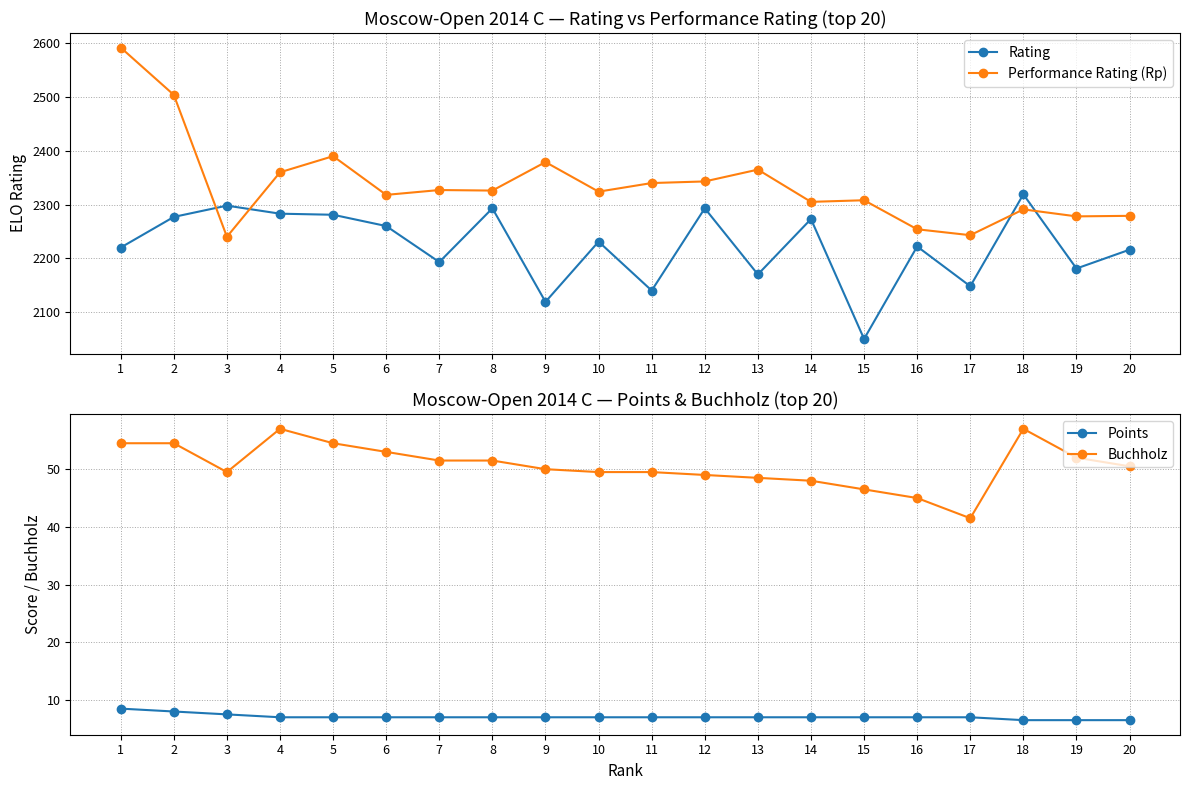

Reading right to left, list all the values displayed in this chart.

Rating: 2216.0	2181.0	2319.0	2148.0	2222.0	2050.0	2273.0	2170.0	2293.0	2140.0	2231.0	2119.0	2293.0	2193.0	2260.0	2281.0	2283.0	2298.0	2277.0	2220.0
Performance Rating (Rp): 2279.0	2278.0	2291.0	2243.0	2254.0	2308.0	2305.0	2365.0	2343.0	2340.0	2324.0	2379.0	2326.0	2327.0	2318.0	2390.0	2360.0	2240.0	2504.0	2592.0
Points: 6.5	6.5	6.5	7.0	7.0	7.0	7.0	7.0	7.0	7.0	7.0	7.0	7.0	7.0	7.0	7.0	7.0	7.5	8.0	8.5
Buchholz: 50.5	52.0	57.0	41.5	45.0	46.5	48.0	48.5	49.0	49.5	49.5	50.0	51.5	51.5	53.0	54.5	57.0	49.5	54.5	54.5